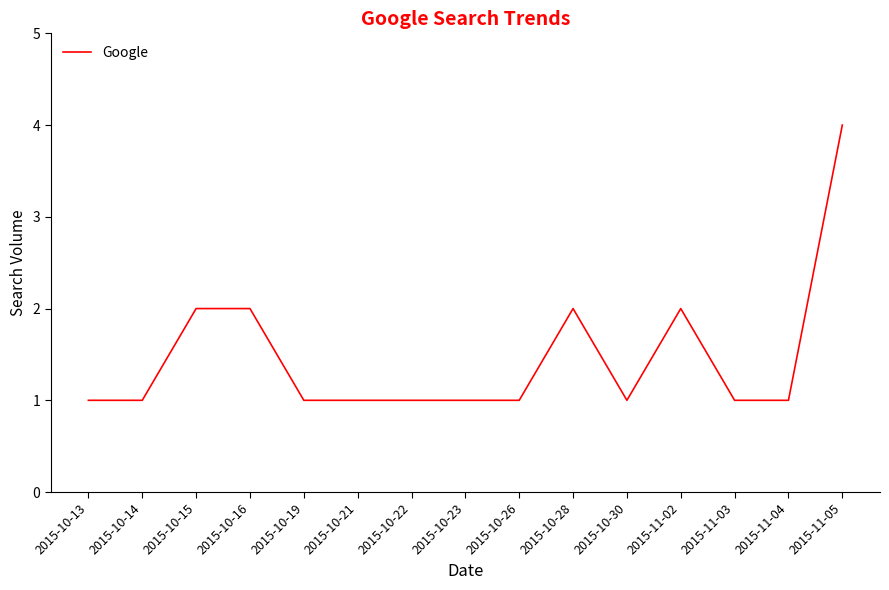

Count the number of categories in the chart.

15